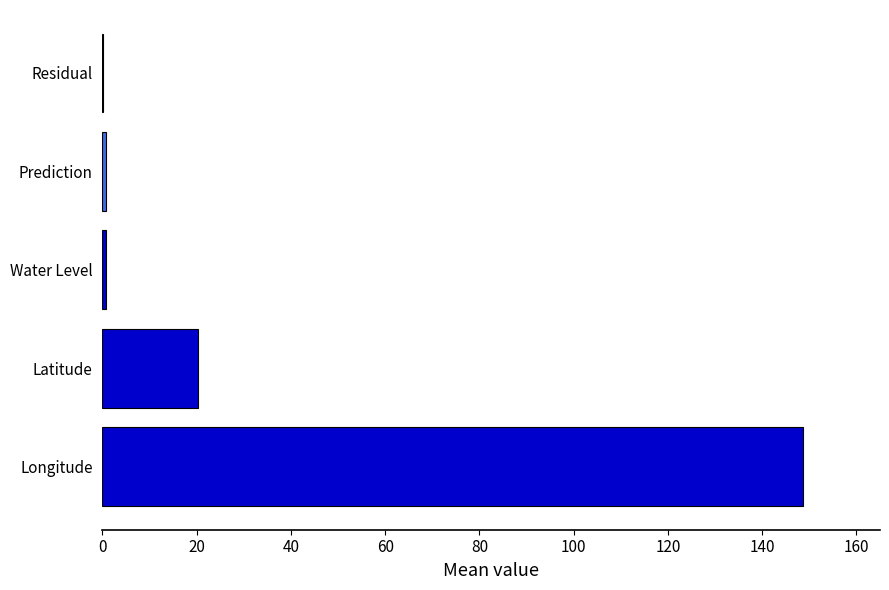

Is it true that the value at Longitude is 67.2?

False